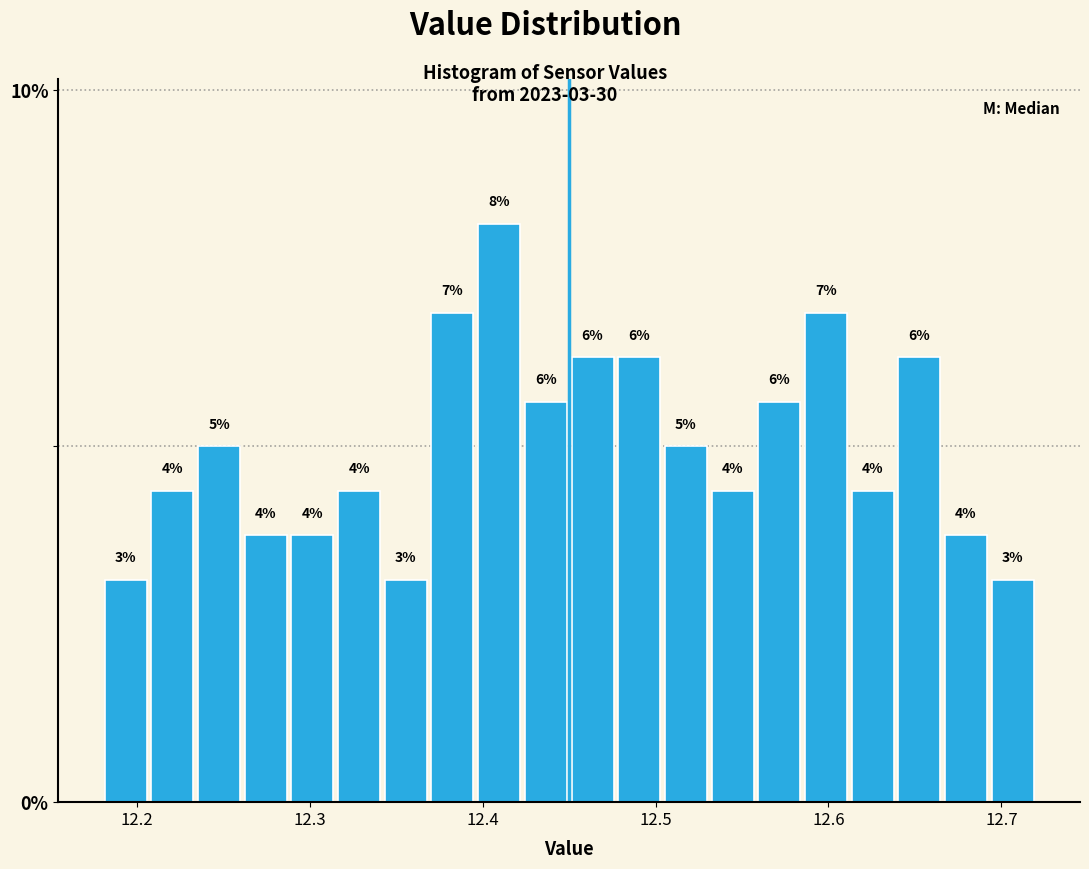

Read against the x-axis, roughly where is the centre of the tallest bar?

12.41